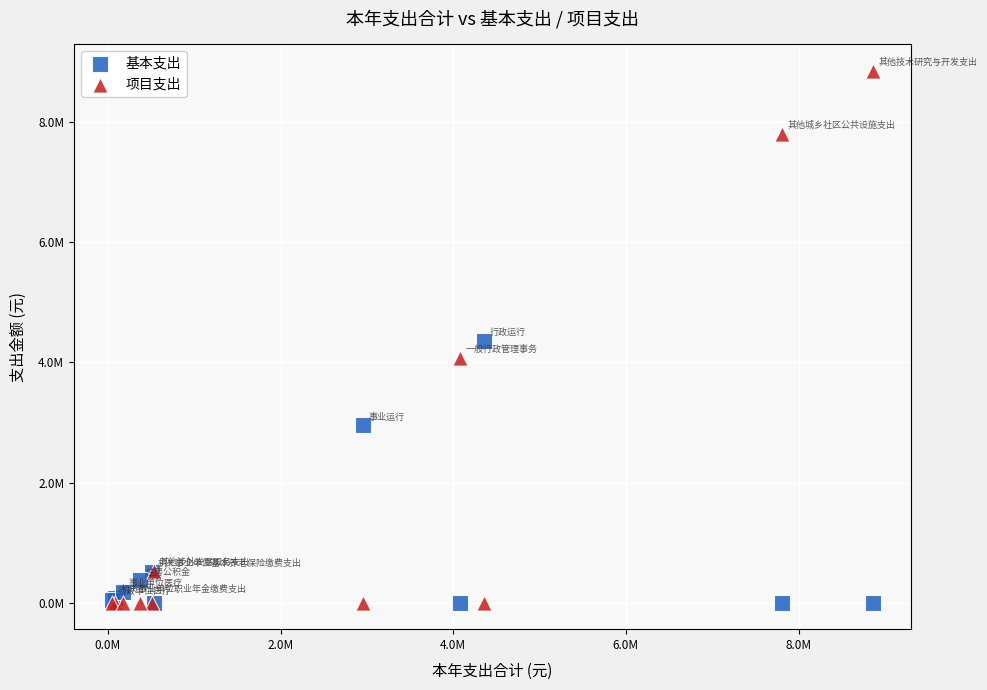

Which series has the largest Y range (max minus min)?

项目支出